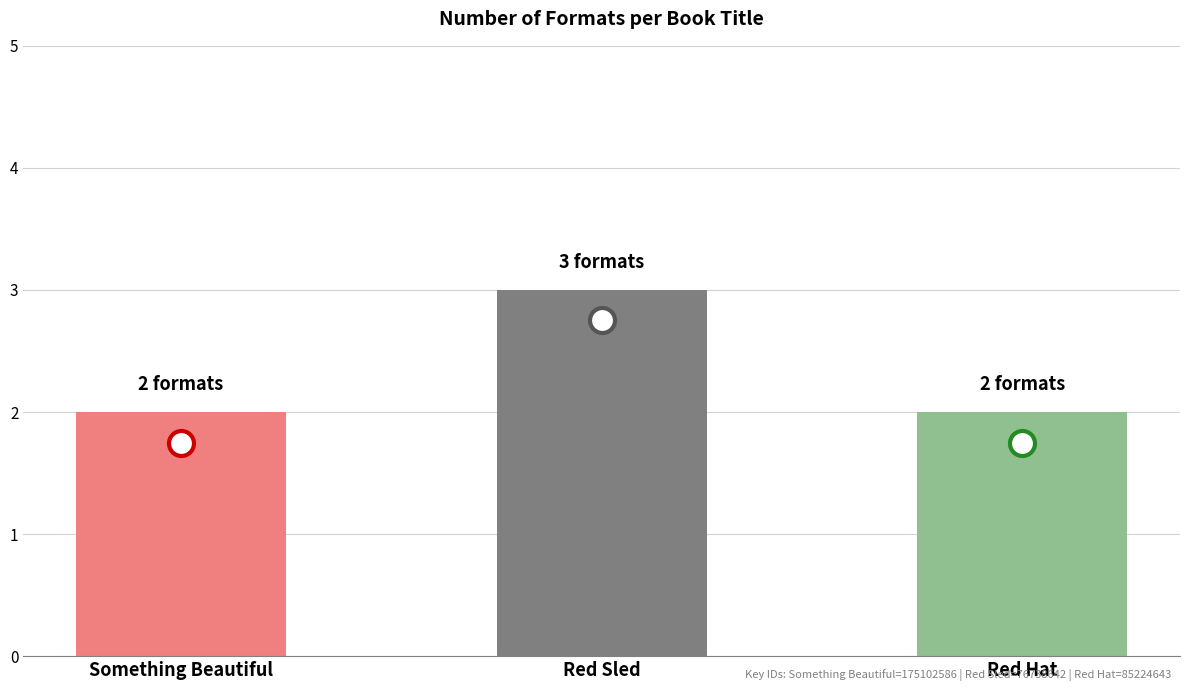

Reading right to left, what are all the values shown in this chart?

Red Hat=2	Red Sled=3	Something Beautiful=2